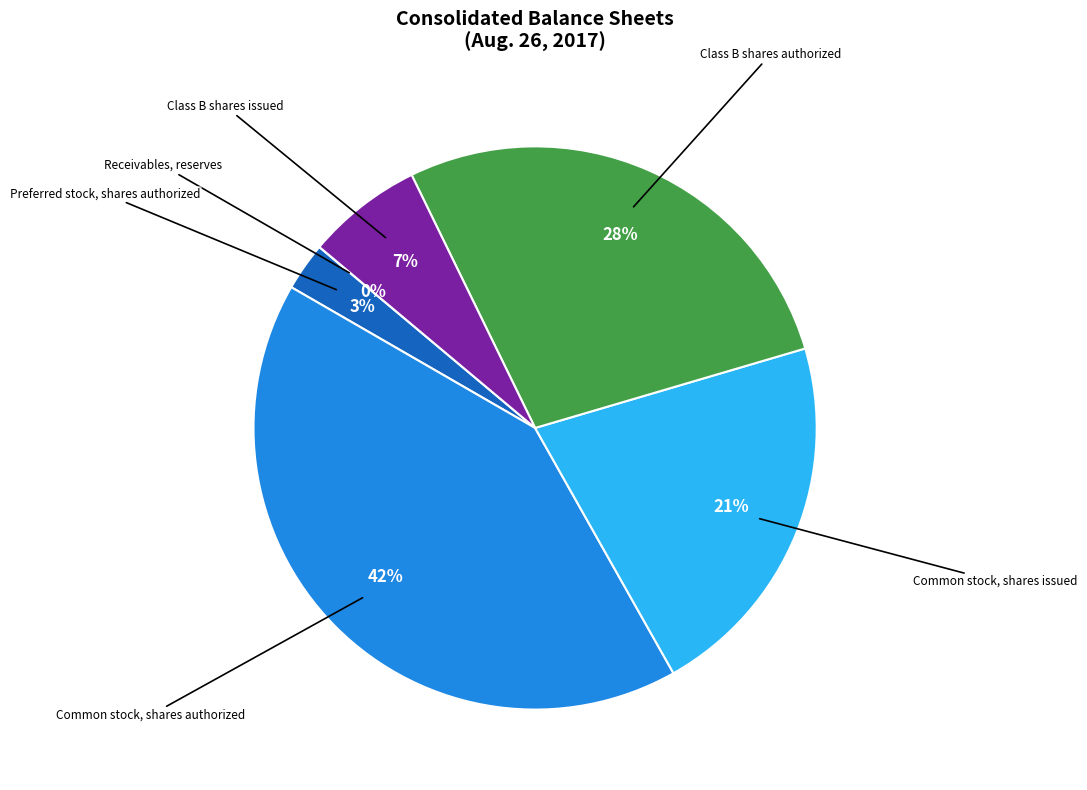

What percentage is the Class B shares issued slice, to the nearest percent?

7%